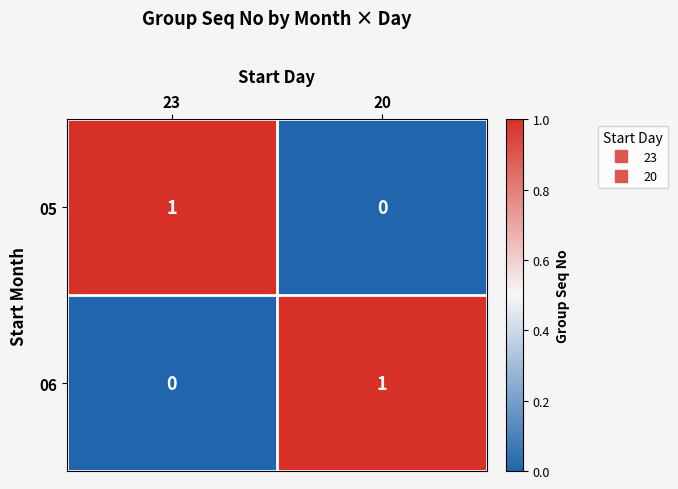

List the labels in order of 06 value, smallest first.

23, 20